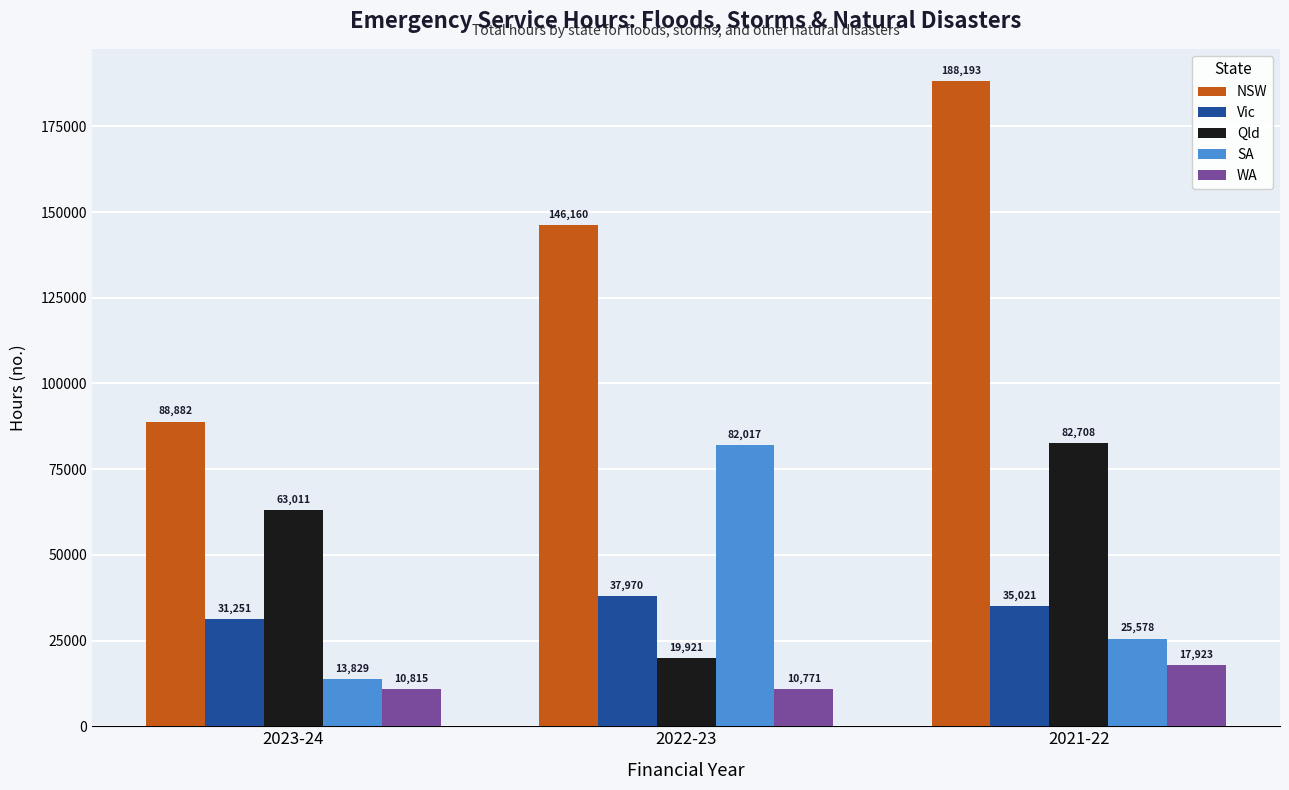

At which label does Vic first exceed 35021?

2022-23